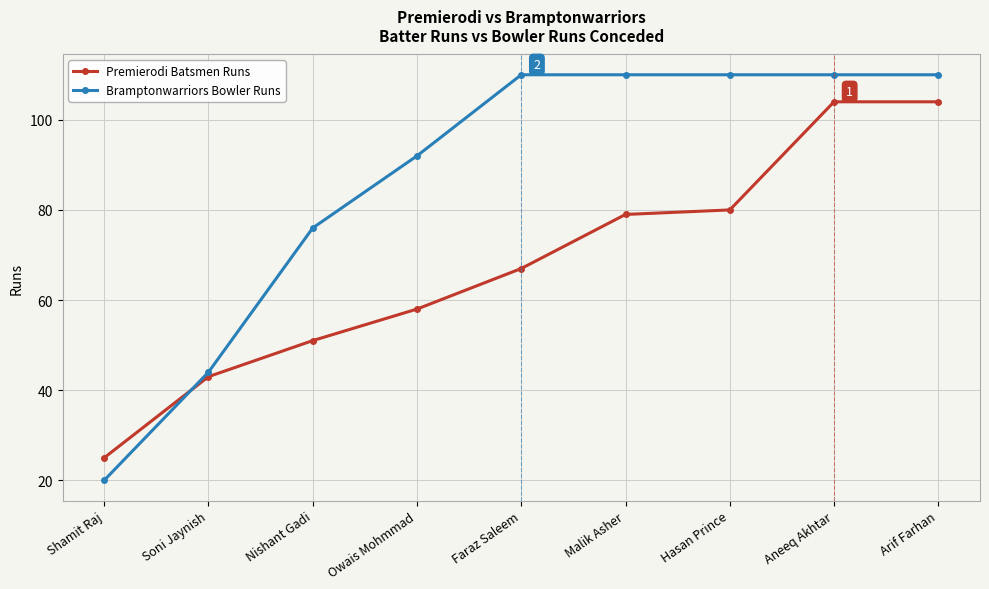

Does the chart display data point markers on the line(s)?

Yes